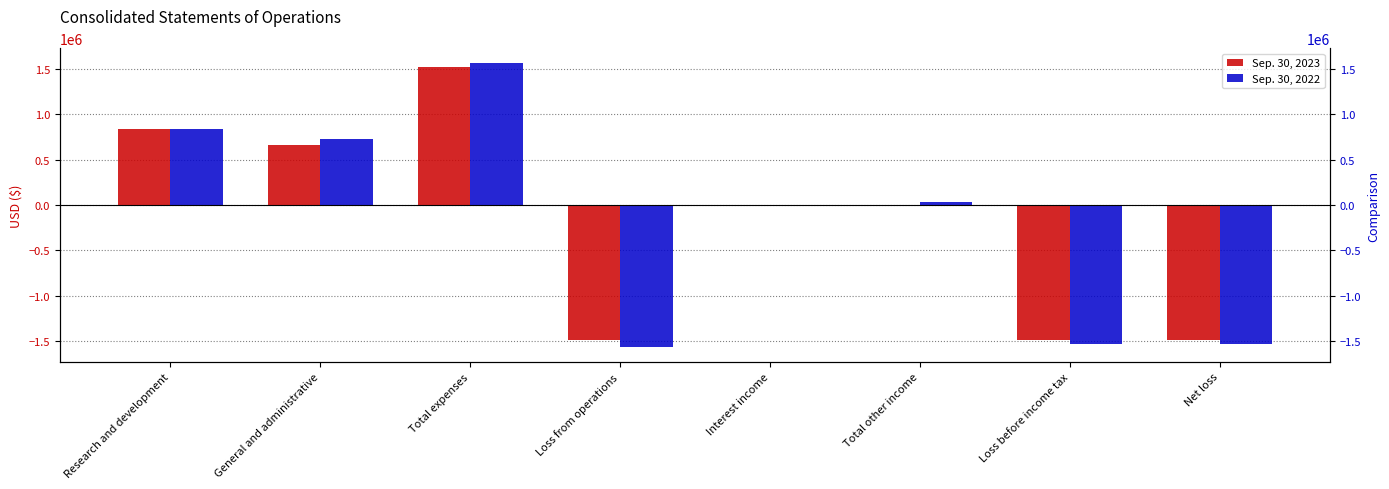

What are all the series names shown in the legend?

Sep. 30, 2023, Sep. 30, 2022